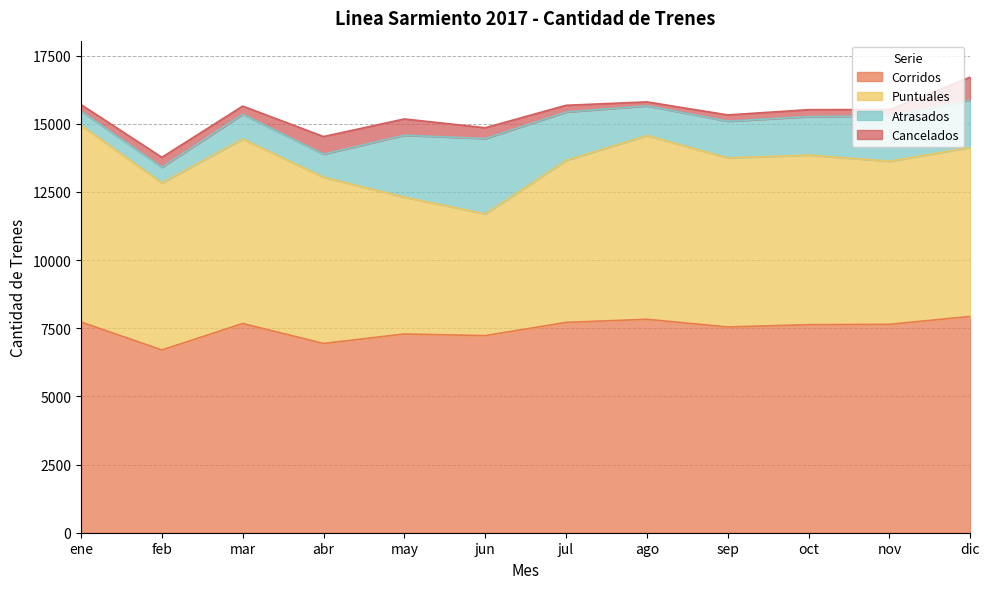

At which category does the chart reach its peak across all series?

dic